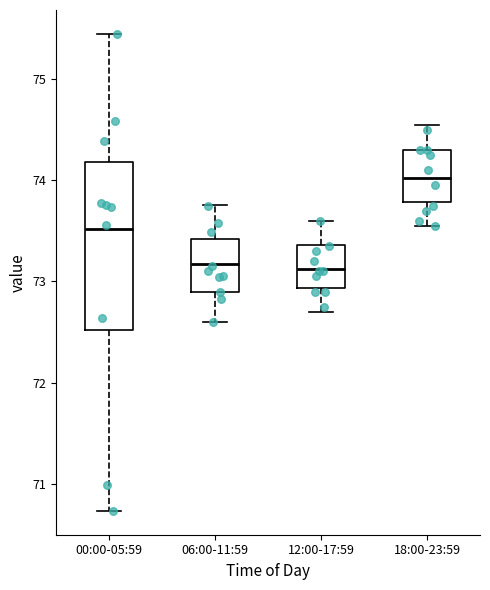

Reading left to right, read every box against the y-axis: the position of its median line, the range the box covers, and the ends of its whiskers. The values are not printed on the chart, so give them approximately, as read against the axis.

00:00-05:59: median 73.5, box 72.5 to 74.2, whiskers 70.7 to 75.5
06:00-11:59: median 73.2, box 72.9 to 73.4, whiskers 72.6 to 73.8
12:00-17:59: median 73.1, box 72.9 to 73.4, whiskers 72.7 to 73.6
18:00-23:59: median 74.0, box 73.8 to 74.3, whiskers 73.6 to 74.6